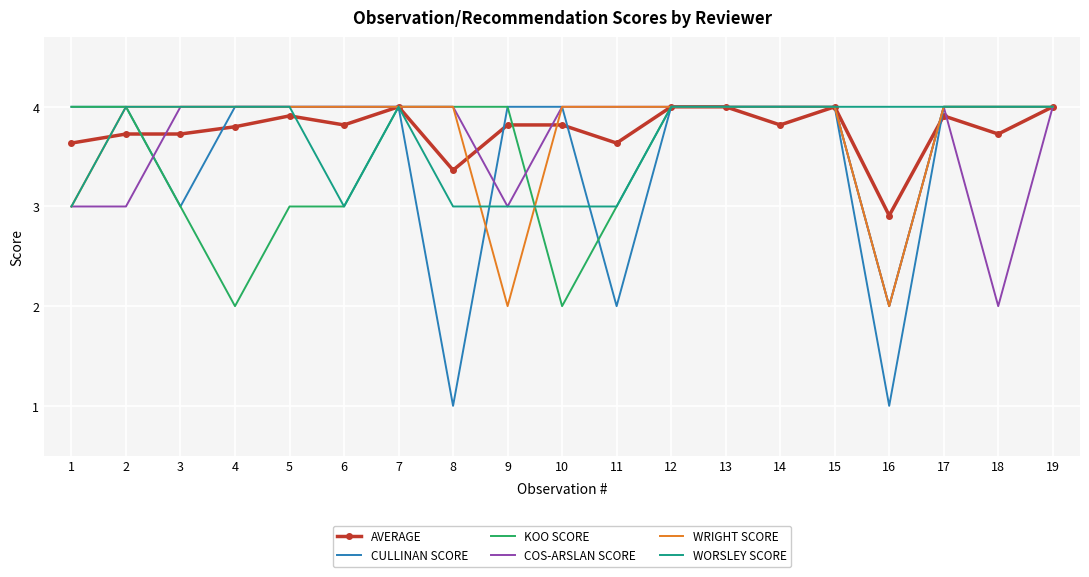

What is the maximum value shown in the chart?

4.0